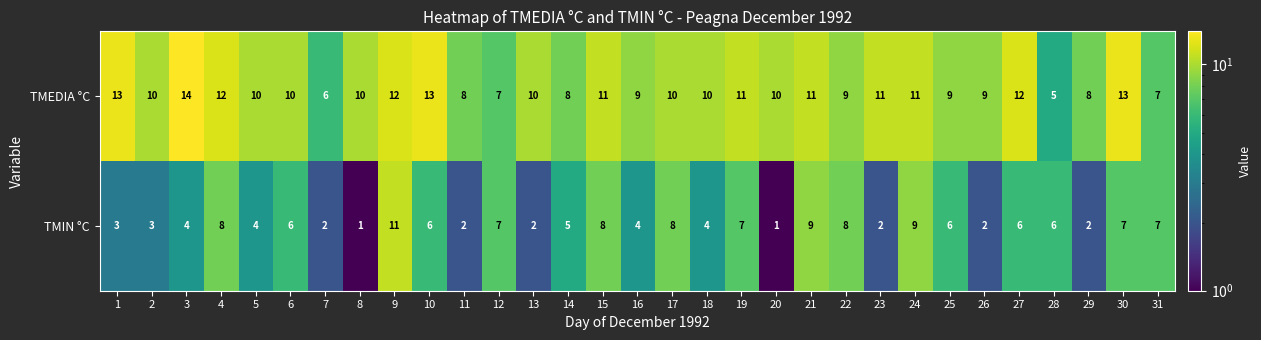

What is the difference between the maximum and minimum values in the TMIN °C series?

10